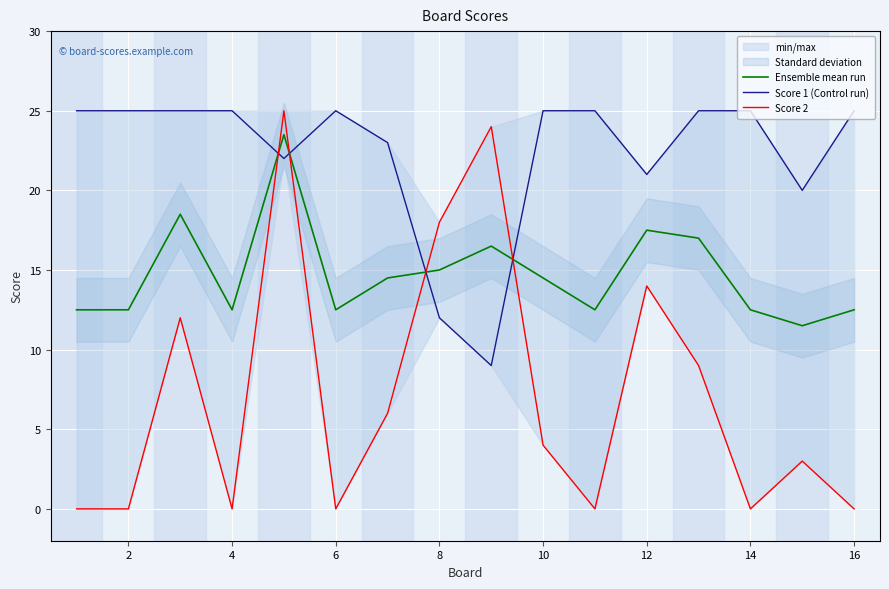

Which series has the largest total across all categories?

Score 1 (Control run)